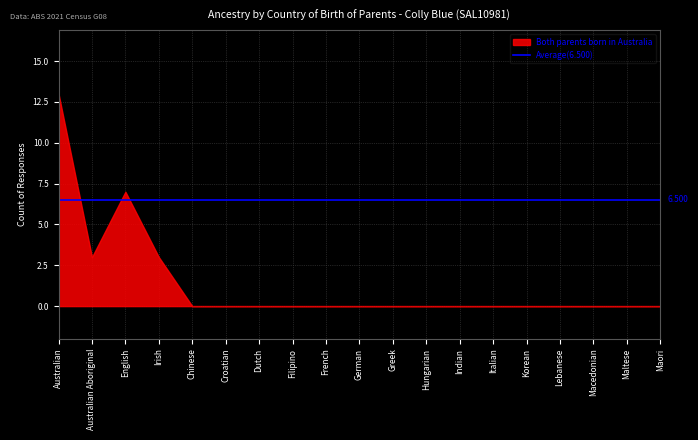

At how many categories does at least one series exceed 12?

1